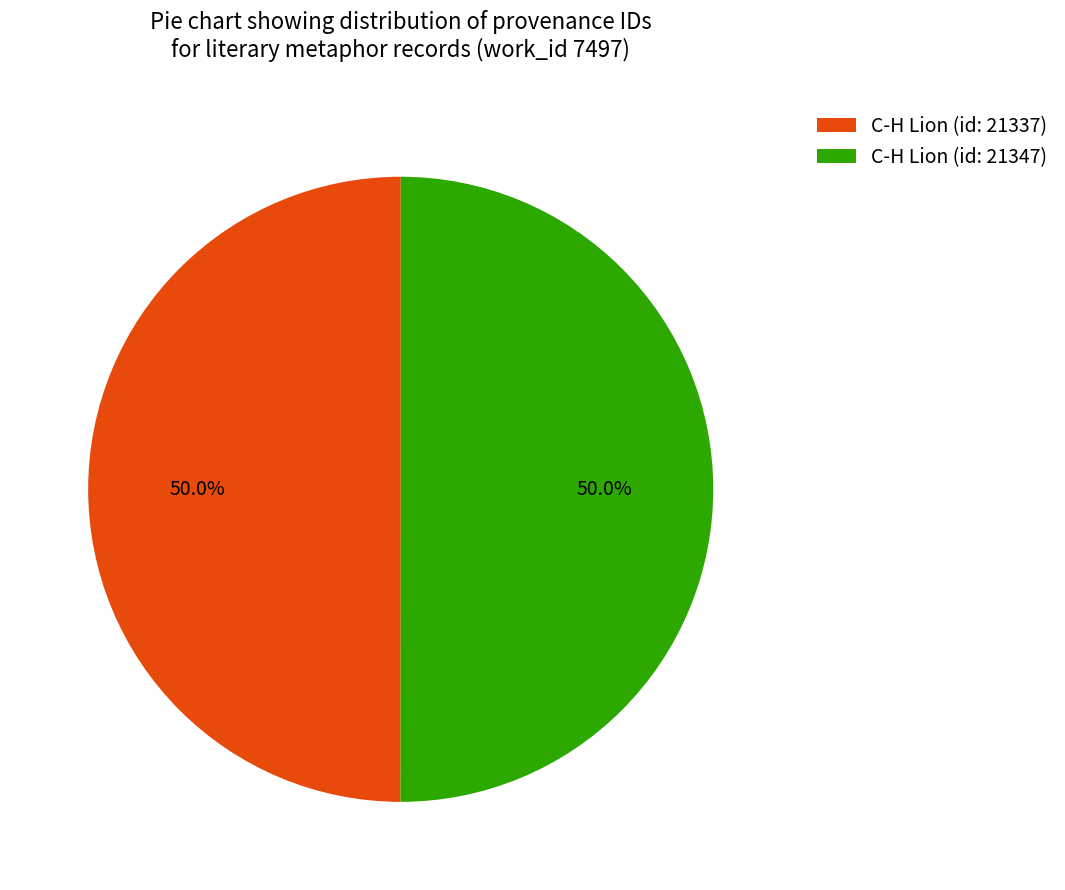

What is the ratio of the value at C-H Lion (id: 21347) to the value at C-H Lion (id: 21337)?

1.0